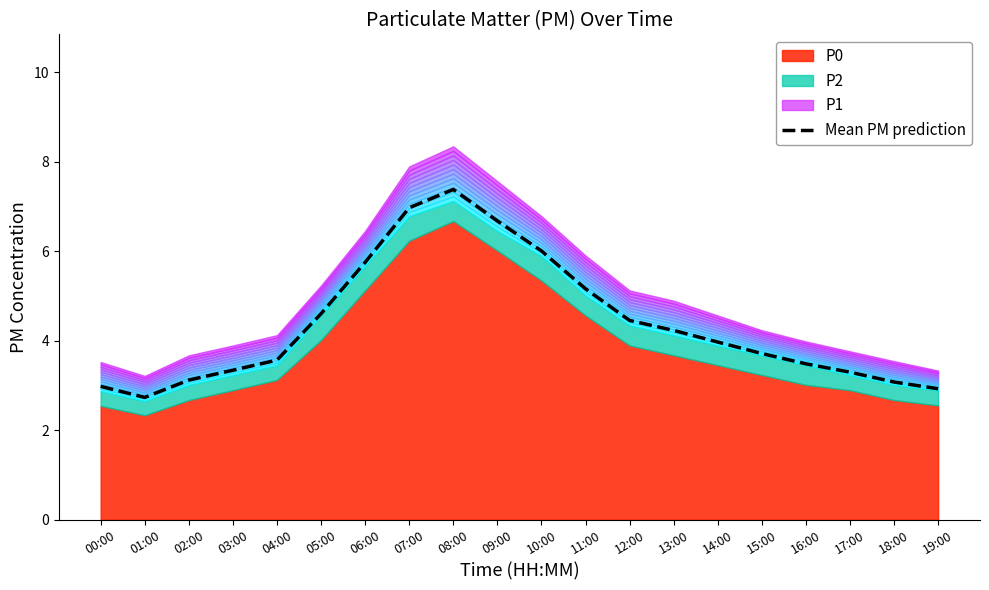

Where is the first local maximum?

08:00